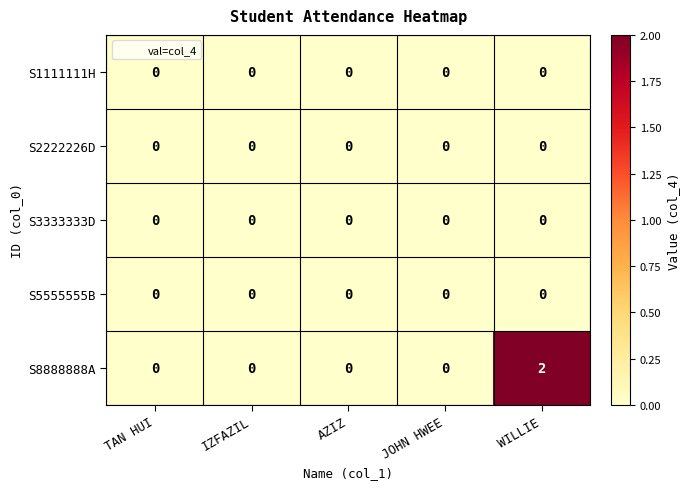

Which series has the largest total across all categories?

S8888888A